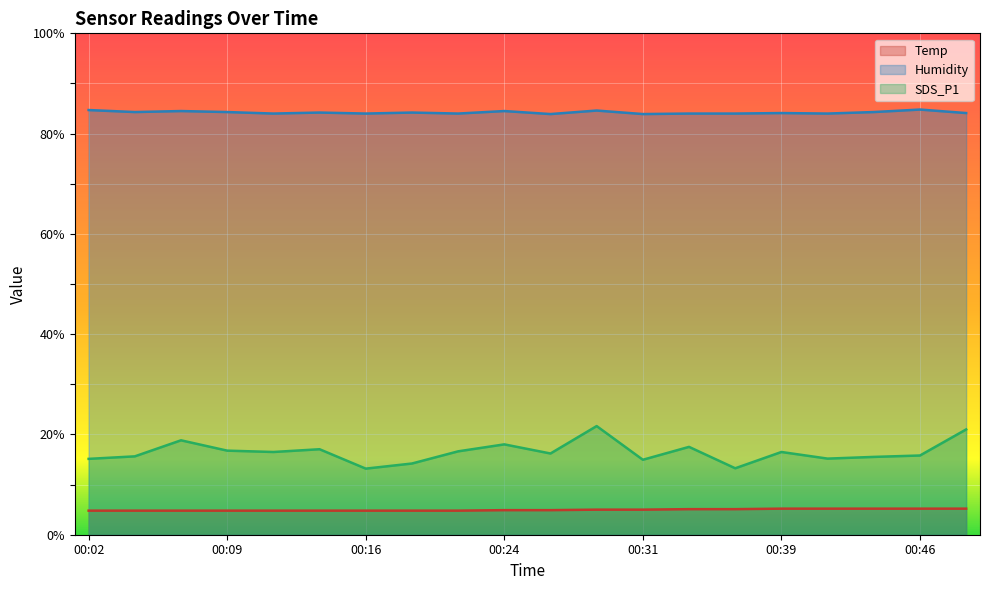

What is the average value of the Humidity series?

84.2